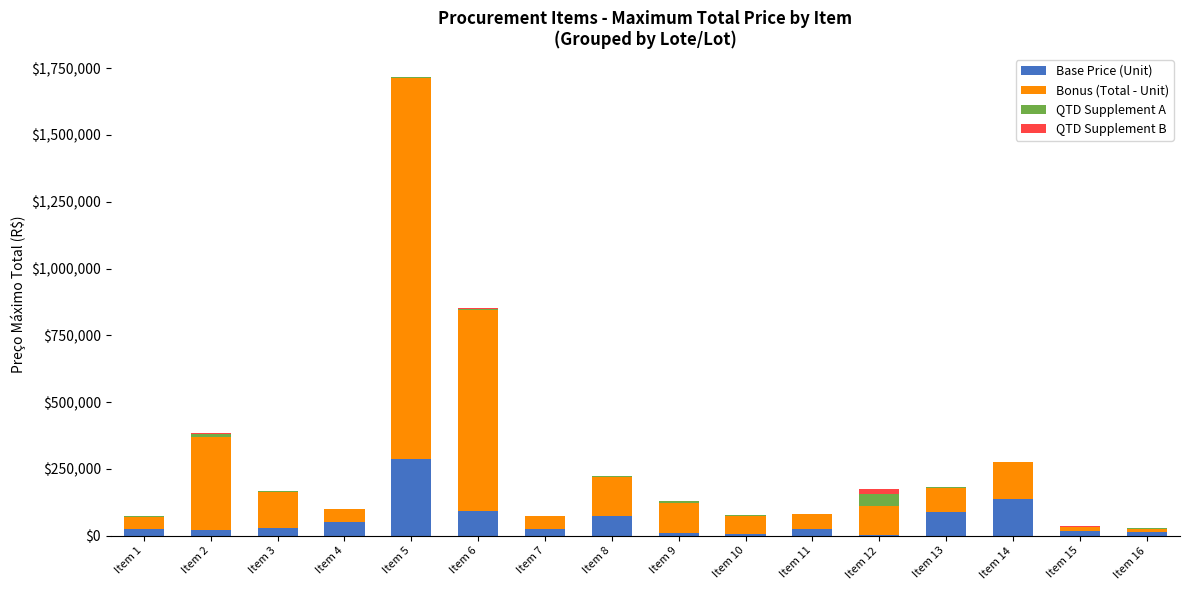

Which category has the highest value in the Base Price (Unit) series?

Item 5